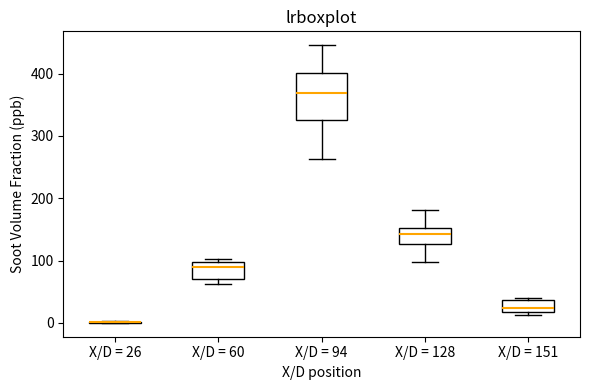

Where is the upper edge of the box for X/D = 60 on the y-axis? The values are not printed on the chart, so give them approximately, as read against the axis.

100